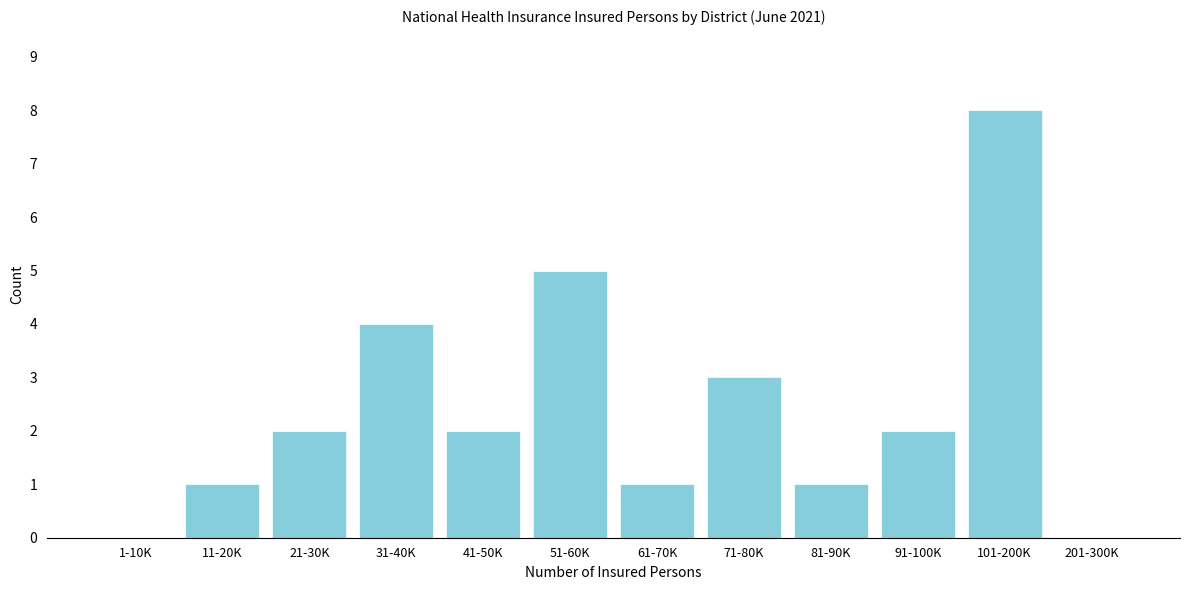

Reading right to left, list all the values displayed in this chart.

201-300K=0	101-200K=8	91-100K=2	81-90K=1	71-80K=3	61-70K=1	51-60K=5	41-50K=2	31-40K=4	21-30K=2	11-20K=1	1-10K=0